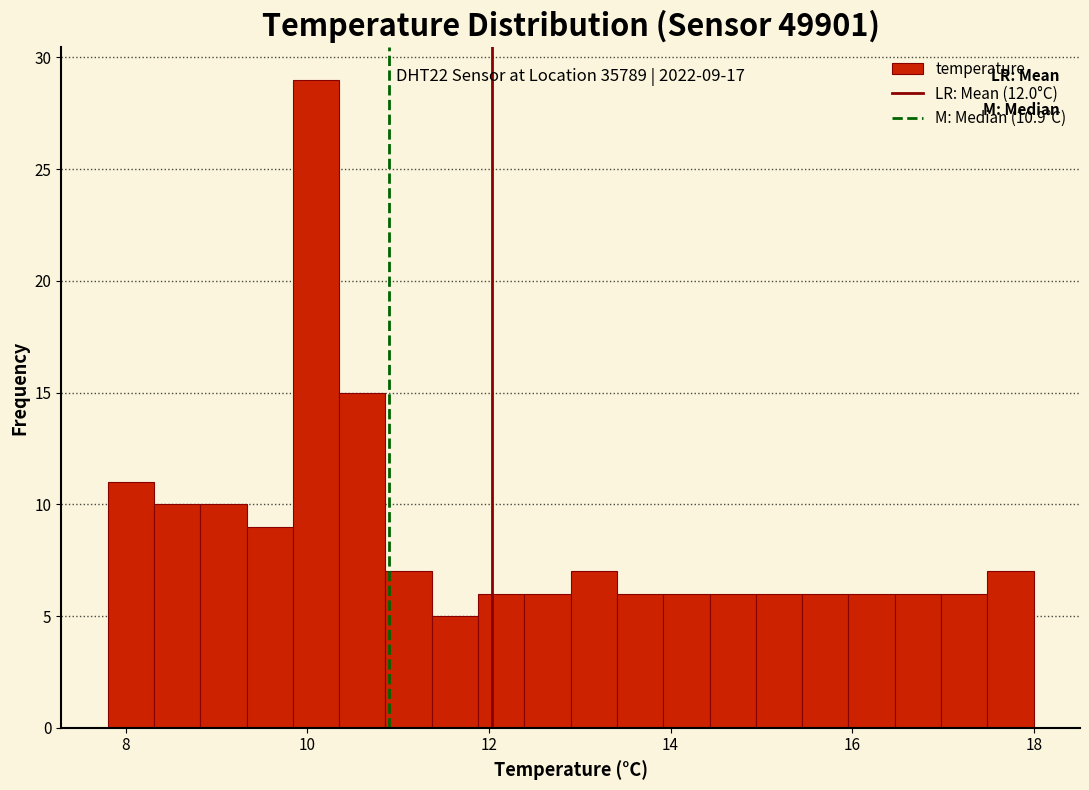

Read against the x-axis, roughly where is the centre of the tallest bar?

10.0